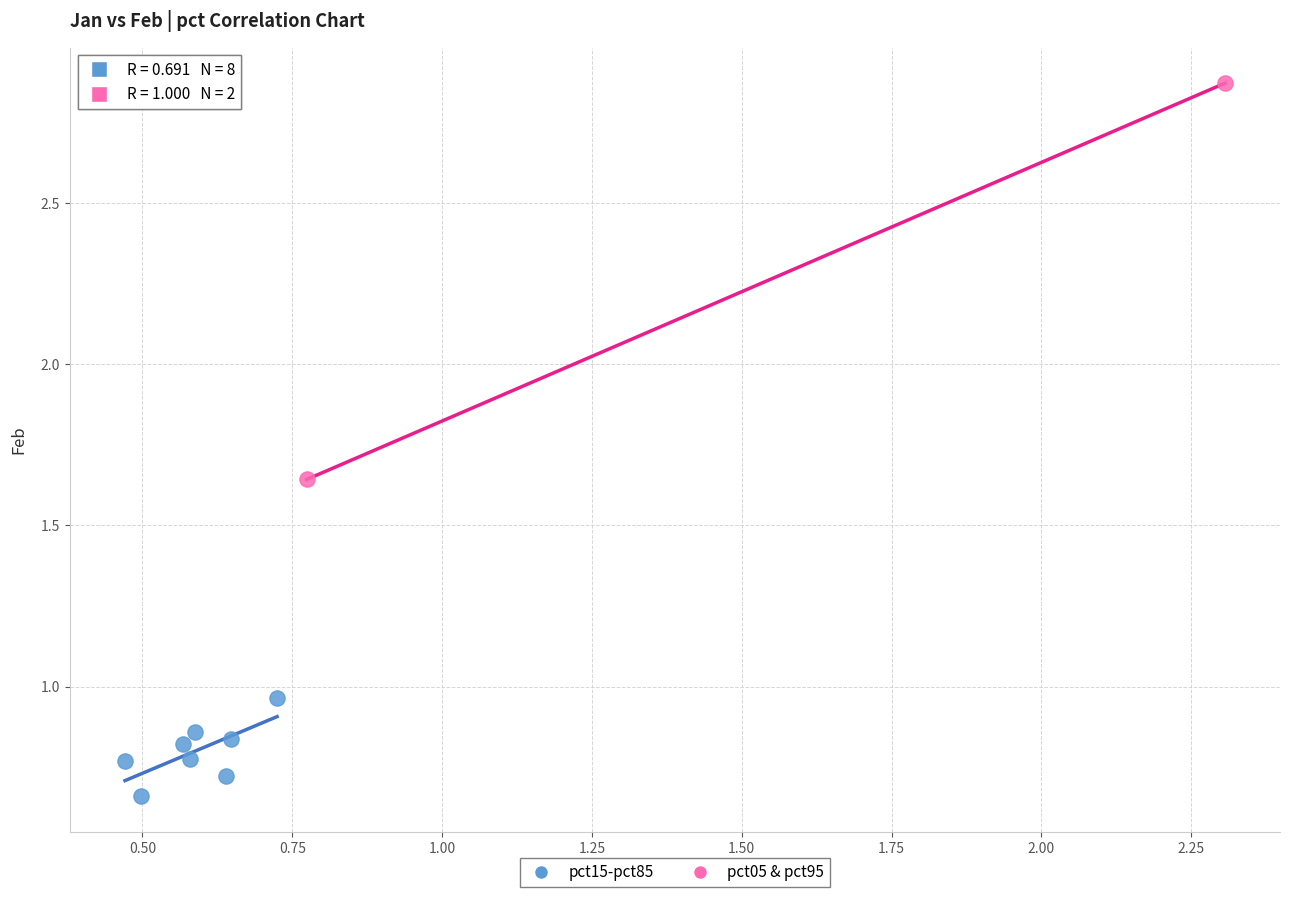

What are all the series names shown in the legend?

pct15-pct85, pct05 & pct95